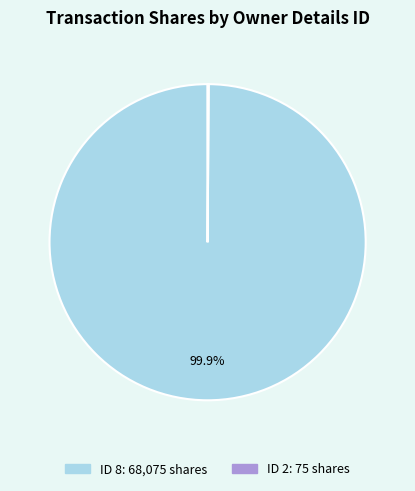

Does any single category account for the majority?

Yes